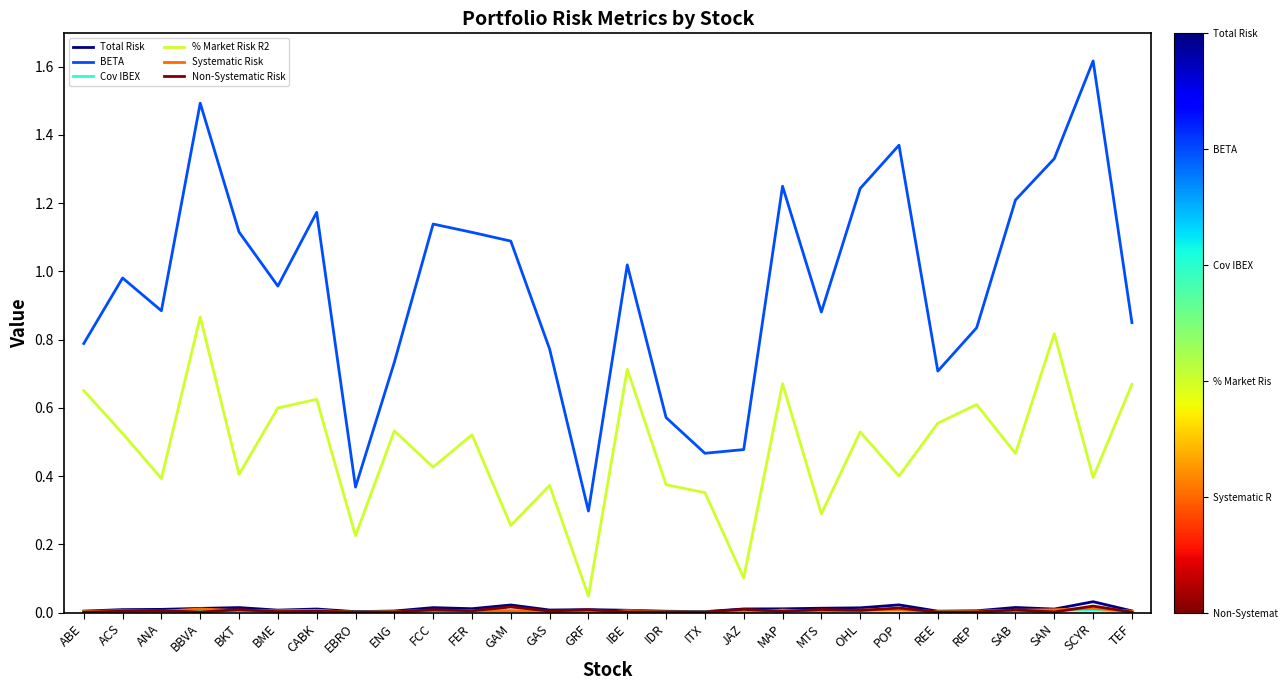

At which category does the chart reach its peak across all series?

SCYR